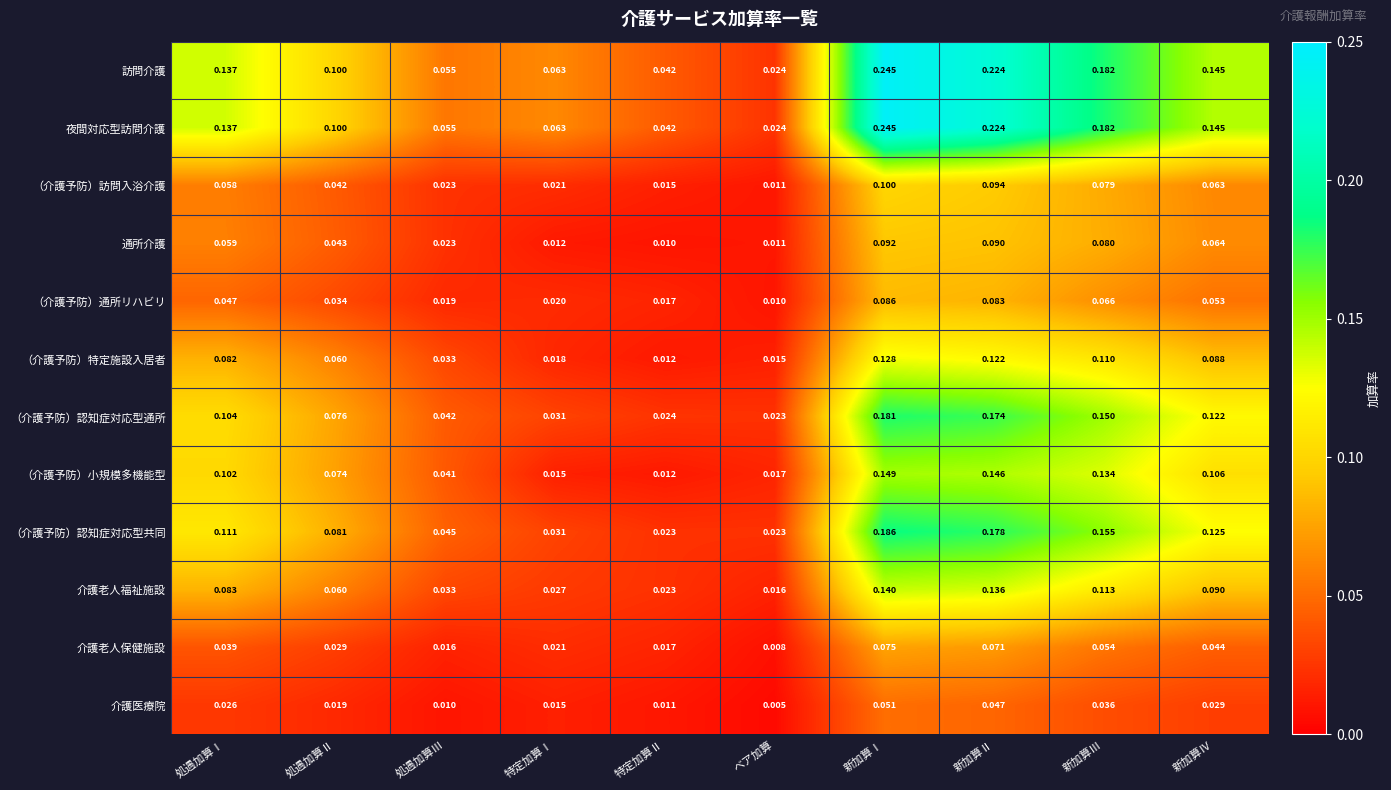

At which label does 介護医療院 reach its minimum?

ベア加算